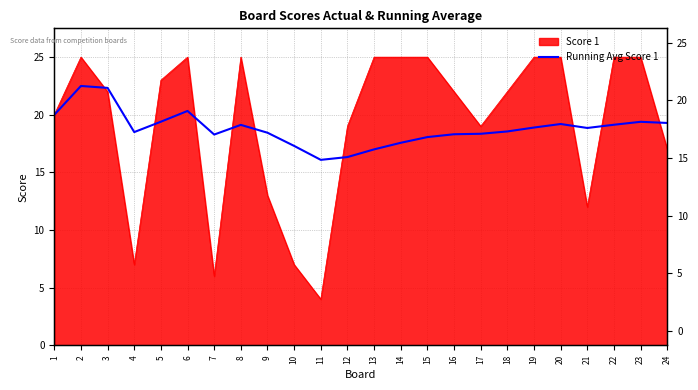

At which category does the data reach its first local peak?

2